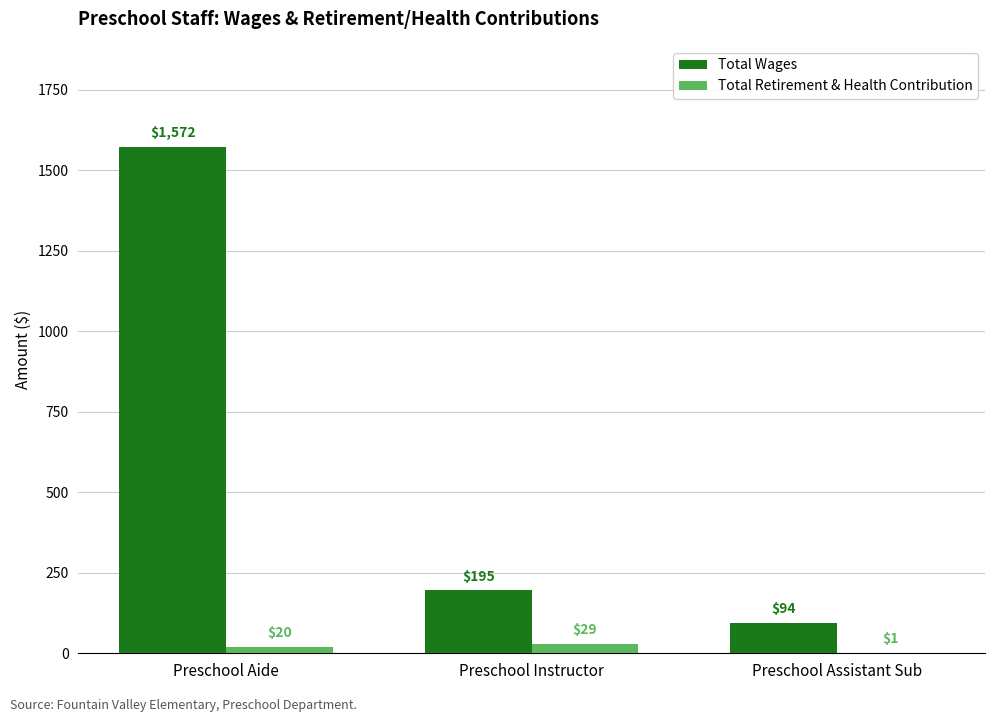

How many series are shown in this chart?

2